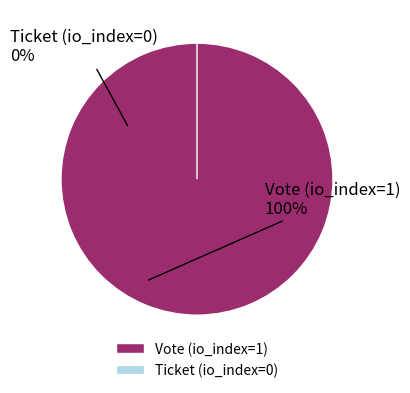

How many segments does this pie chart have?

2